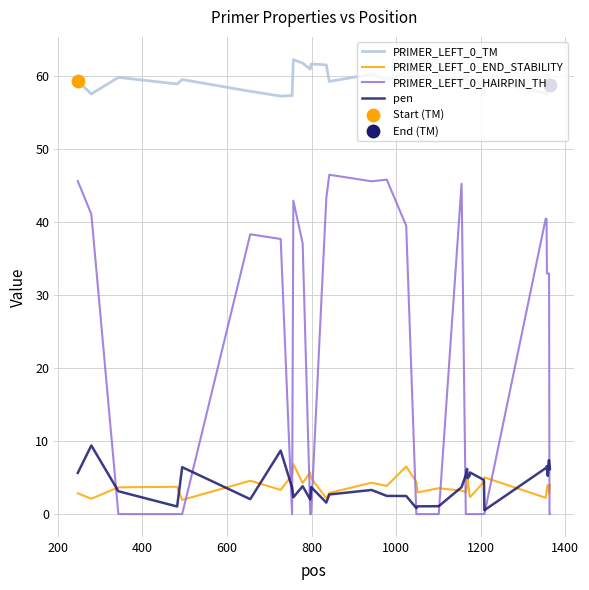

Which series has the widest spread of values?

PRIMER_LEFT_0_HAIRPIN_TH